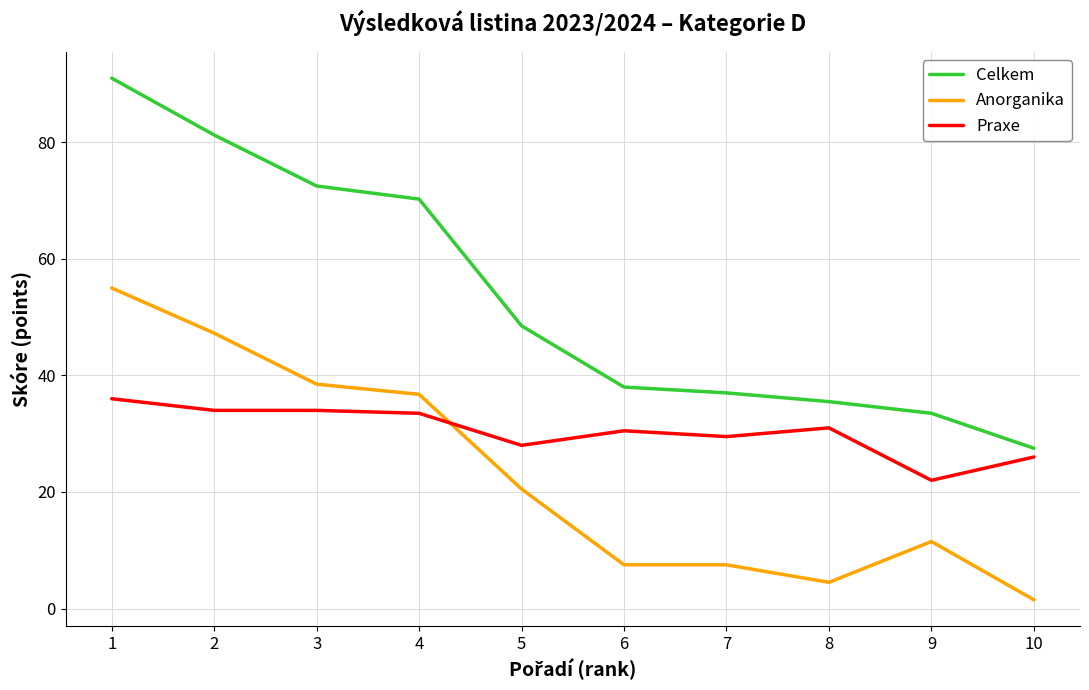

Which category has the lowest value across all series?

10